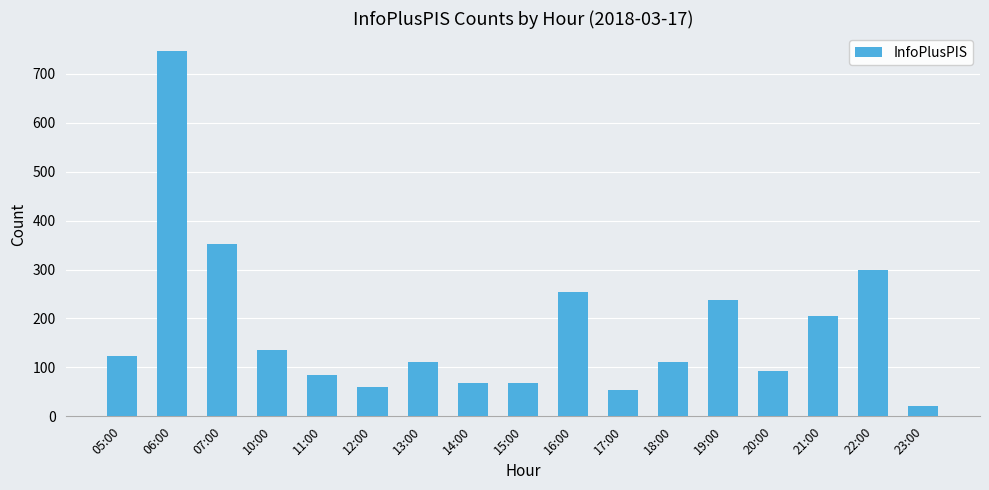

What is the difference between the values at 07:00 and 15:00?

283